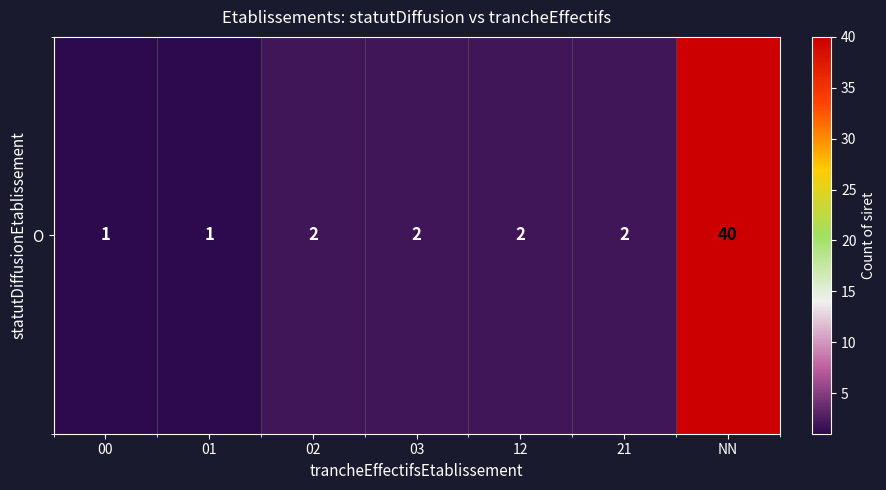

List the labels in order of value, smallest first.

00, 01, 02, 03, 12, 21, NN